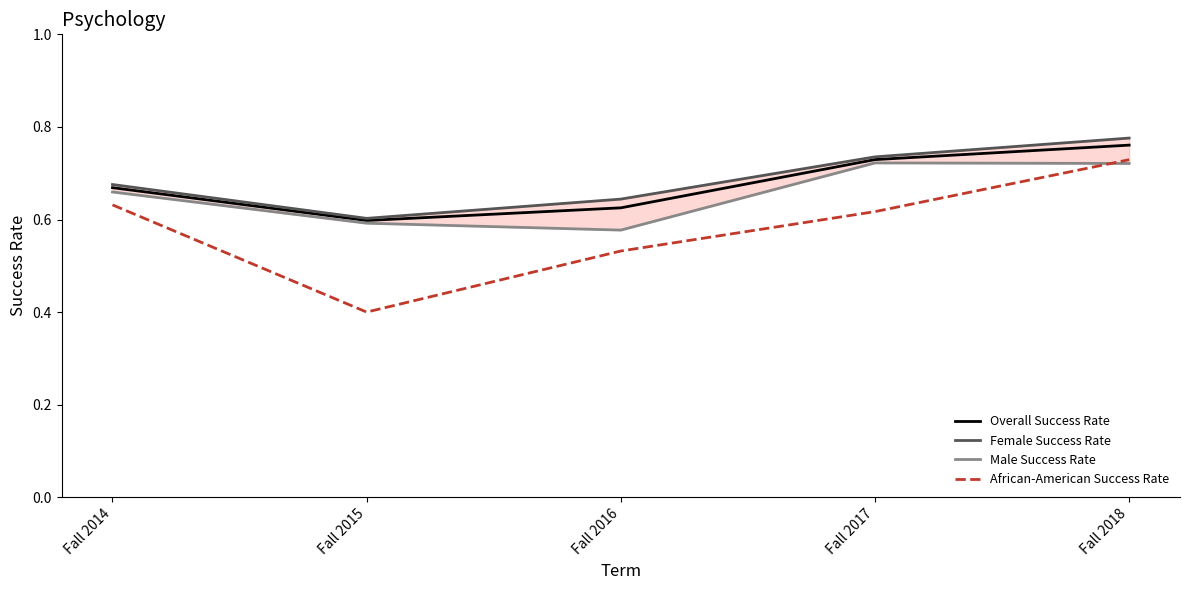

Does the chart display data point markers on the line(s)?

No